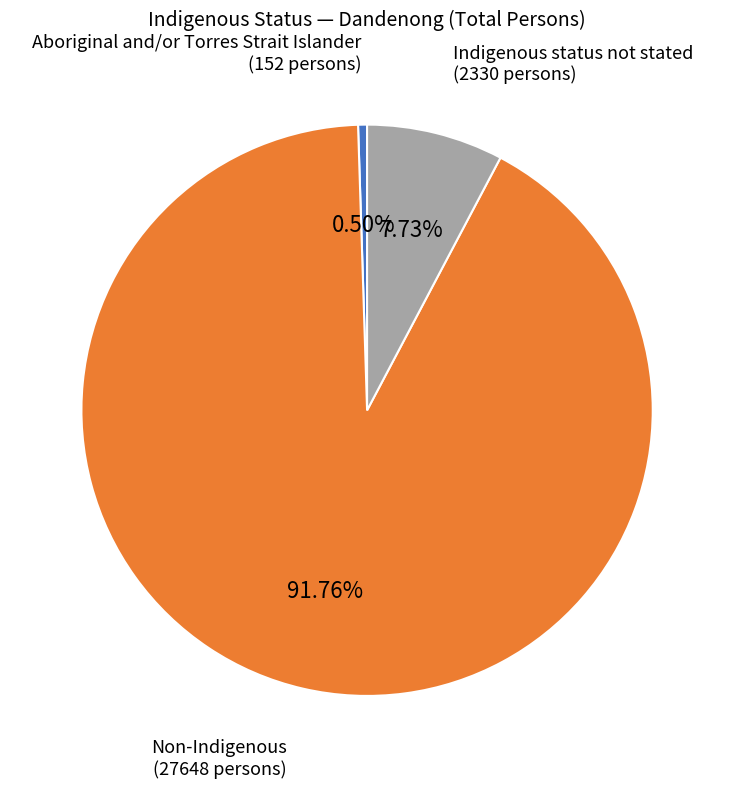

True or false: Indigenous status not stated accounts for 14% of the total.

False